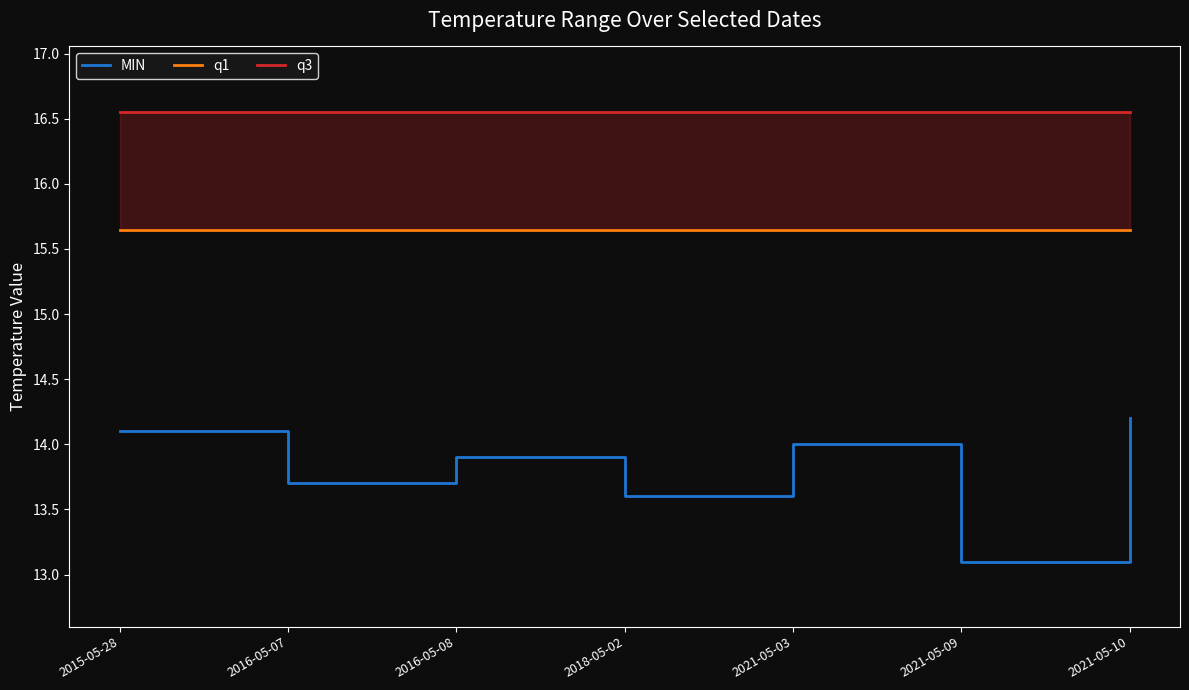

What is the sum of all MIN values?

96.6